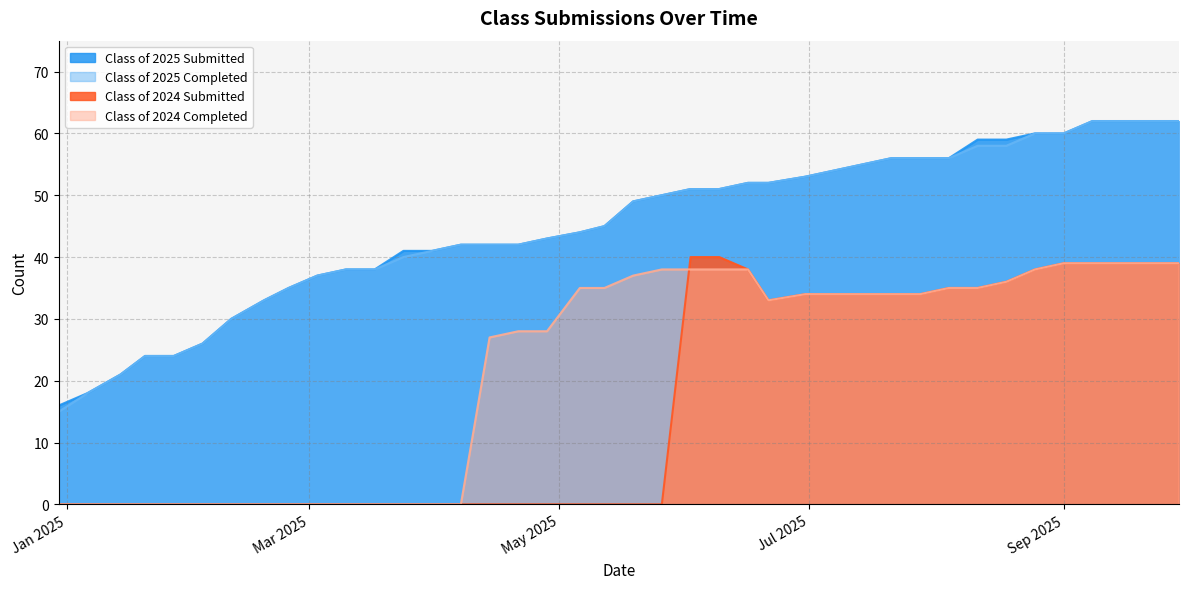

True or false: Class of 2025 Submitted and Class of 2025 Completed intersect in this chart.

False